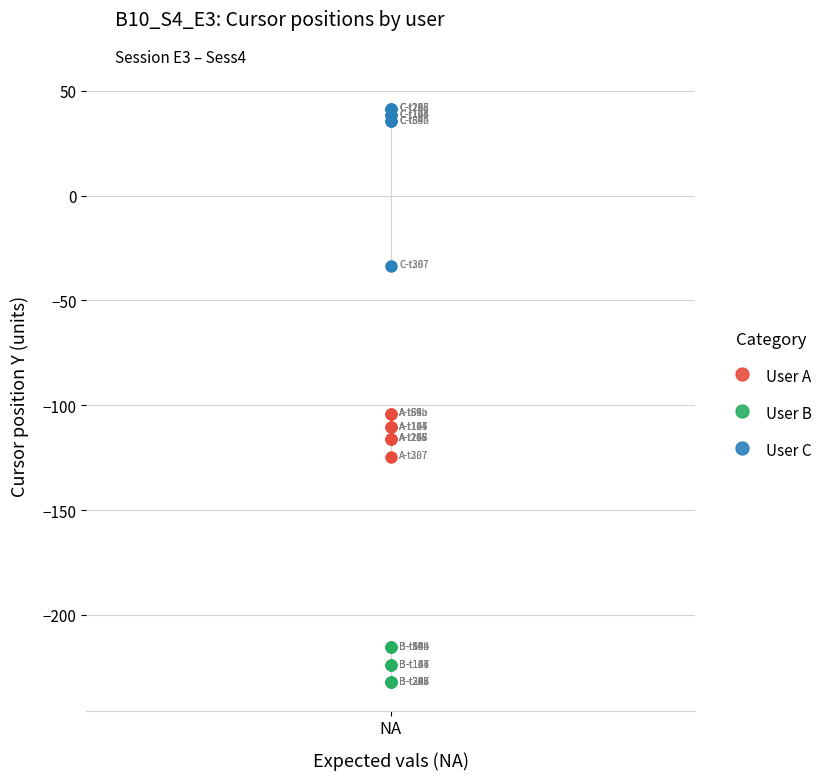

Which series has the largest Y range (max minus min)?

User C